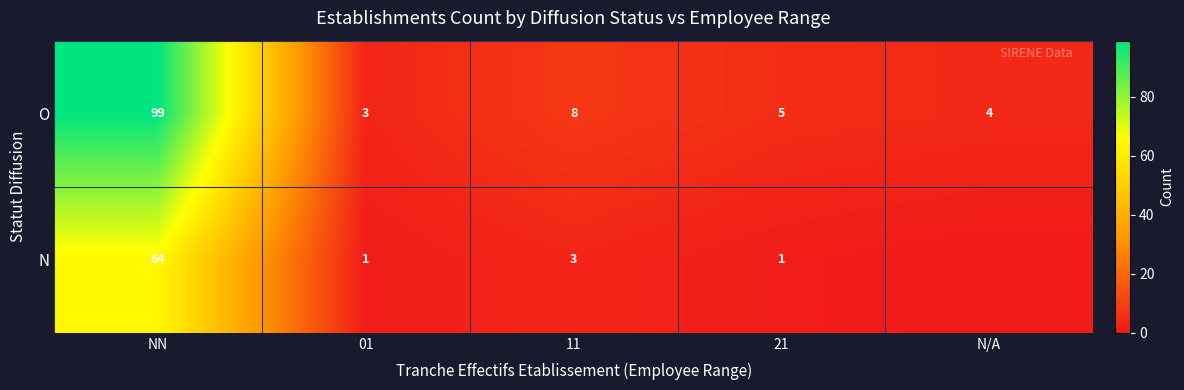

Which category has the lowest value in the N series?

N/A